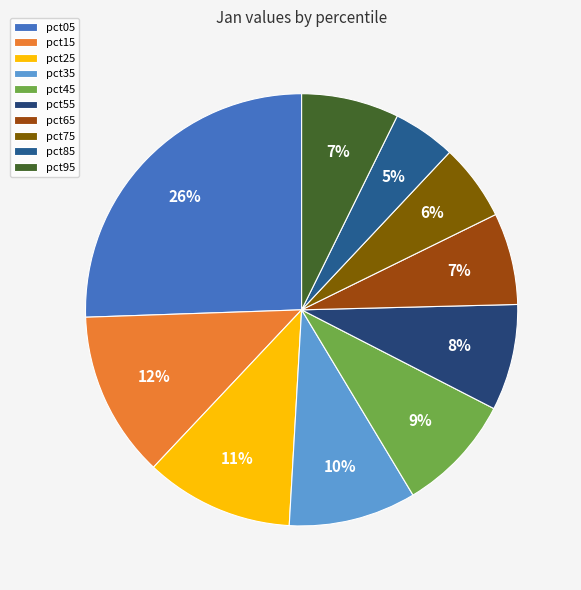

Which has a higher value, pct45 or pct85?

pct45